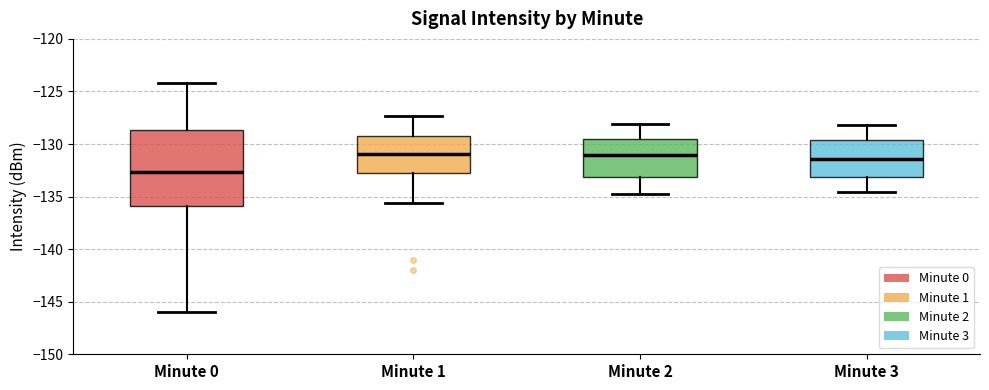

Reading left to right, read every box against the y-axis: the position of its median line, the range the box covers, and the ends of its whiskers. The values are not printed on the chart, so give them approximately, as read against the axis.

Minute 0: median -132.5, box -136.0 to -128.5, whiskers -146.0 to -124.0
Minute 1: median -131.0, box -133.0 to -129.5, whiskers -135.5 to -127.5
Minute 2: median -131.0, box -133.0 to -129.5, whiskers -135.0 to -128.0
Minute 3: median -131.5, box -133.0 to -129.5, whiskers -134.5 to -128.0